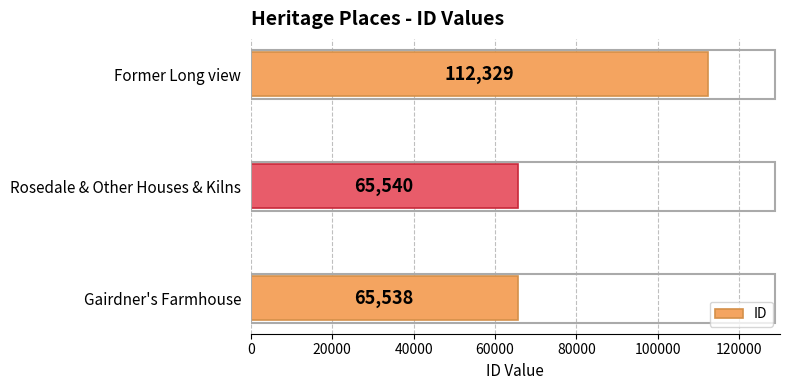

How many categories are shown in the chart?

3